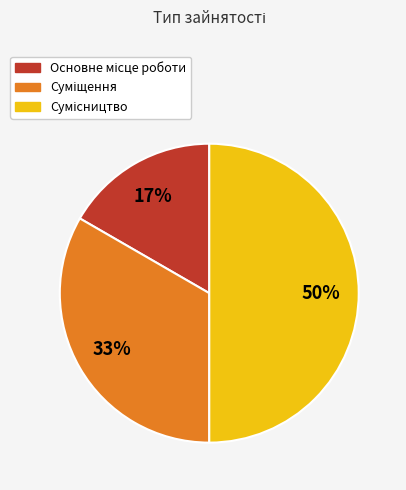

To the nearest percent, what is the difference between the largest and smallest slice percentages?

33%